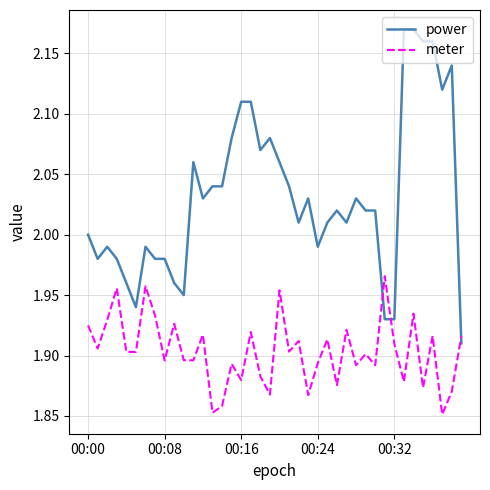

Which series has the largest total across all categories?

power